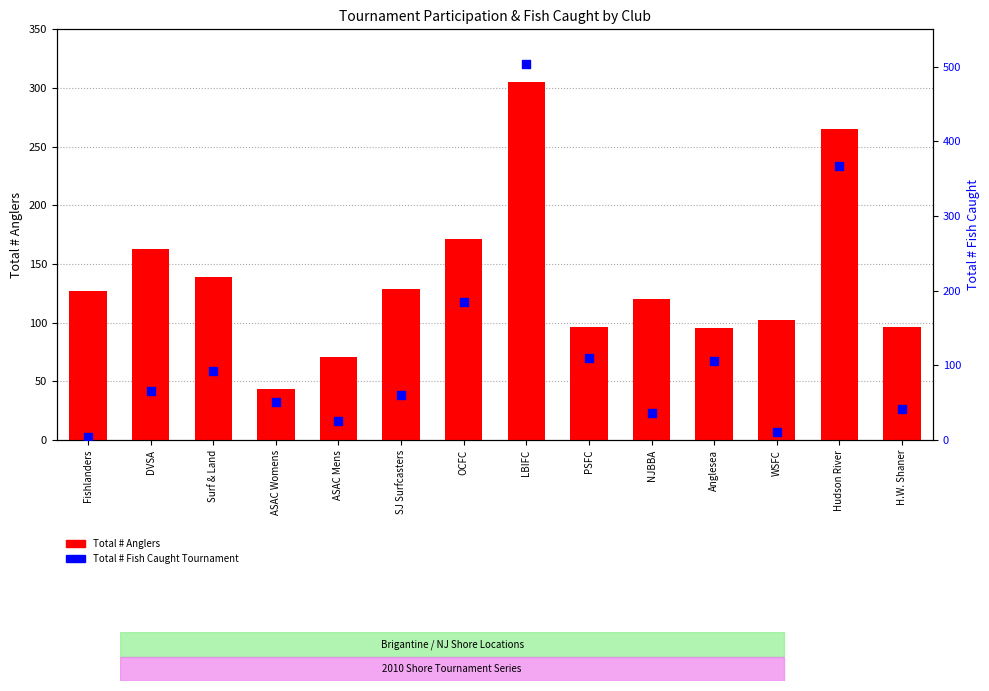

Which series contains the lowest Y value?

Total # Fish Caught